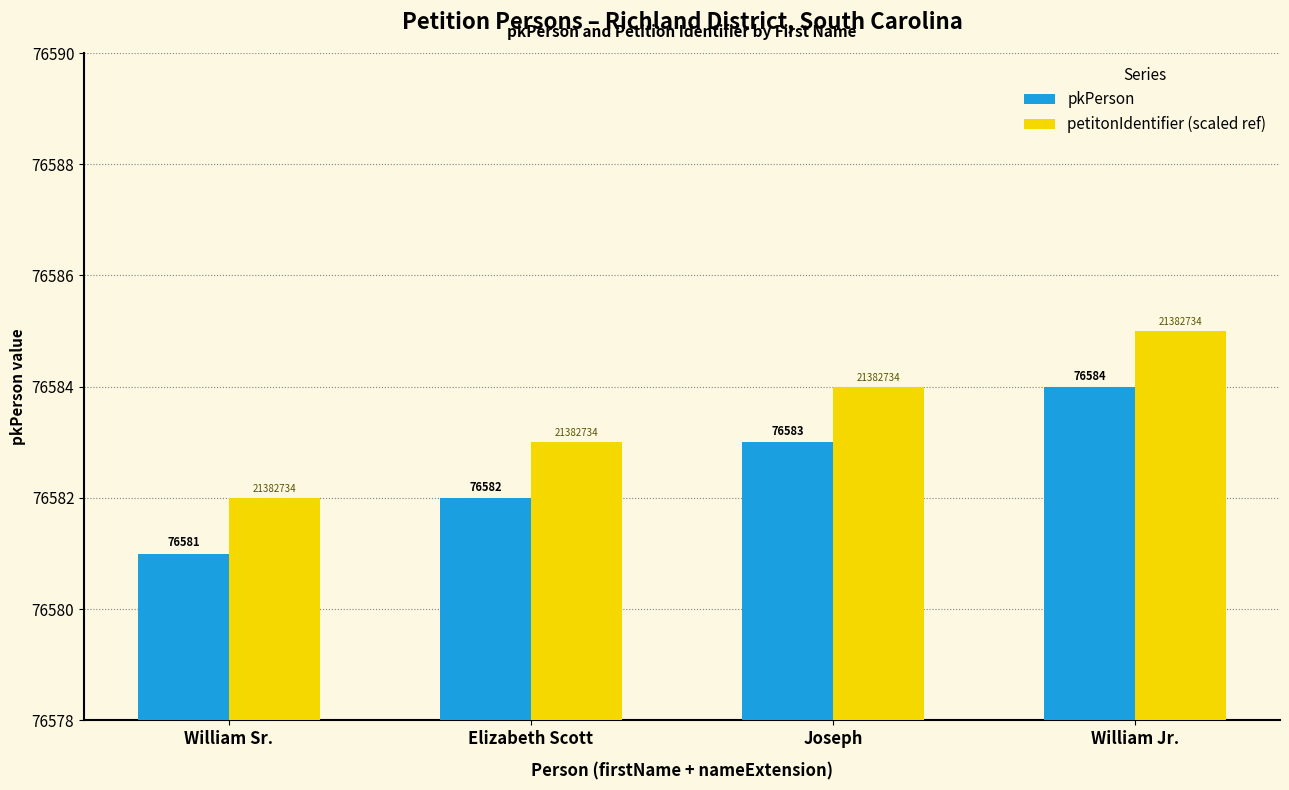

Are the bars grouped side by side (vs. stacked)?

Yes